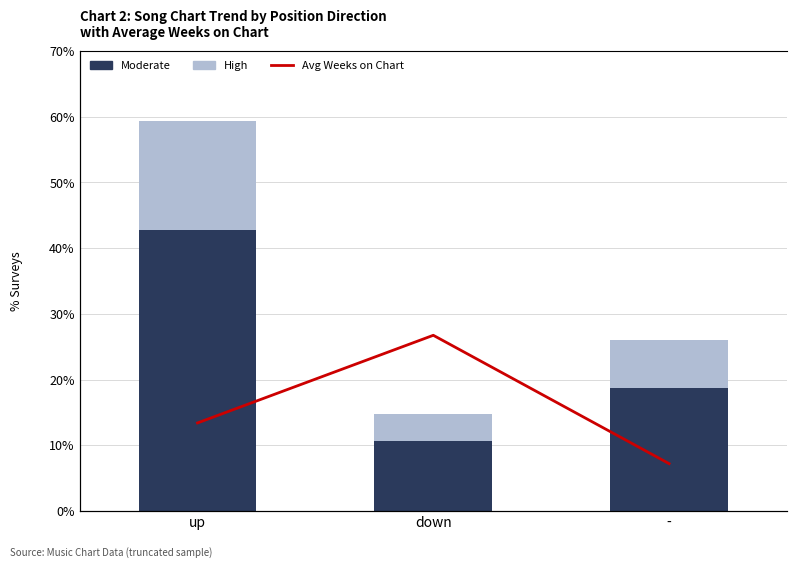

Is the value of Avg Weeks on Chart at down greater than the value of Moderate at up?

Yes